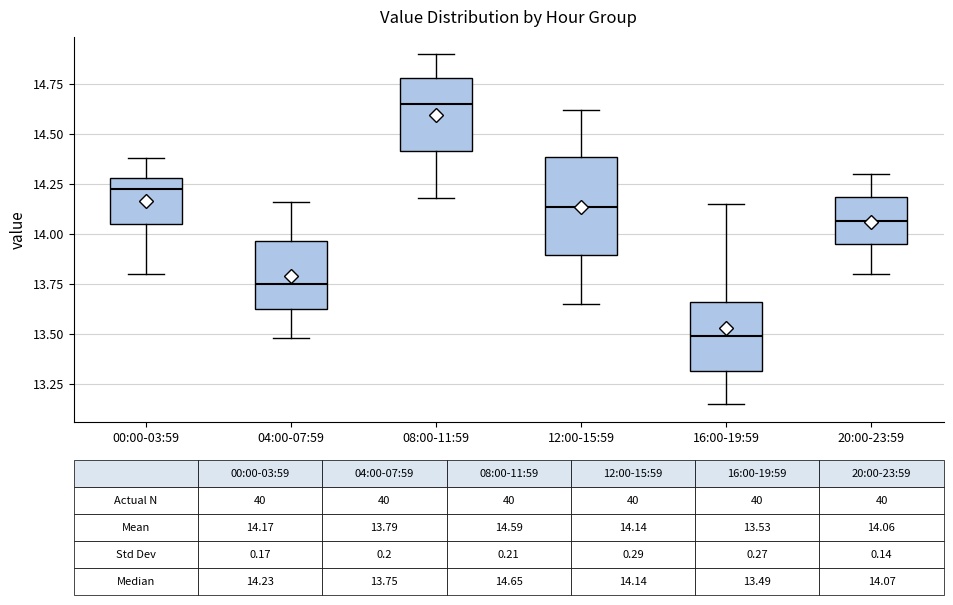

Which box has the lowest median line?

16:00-19:59